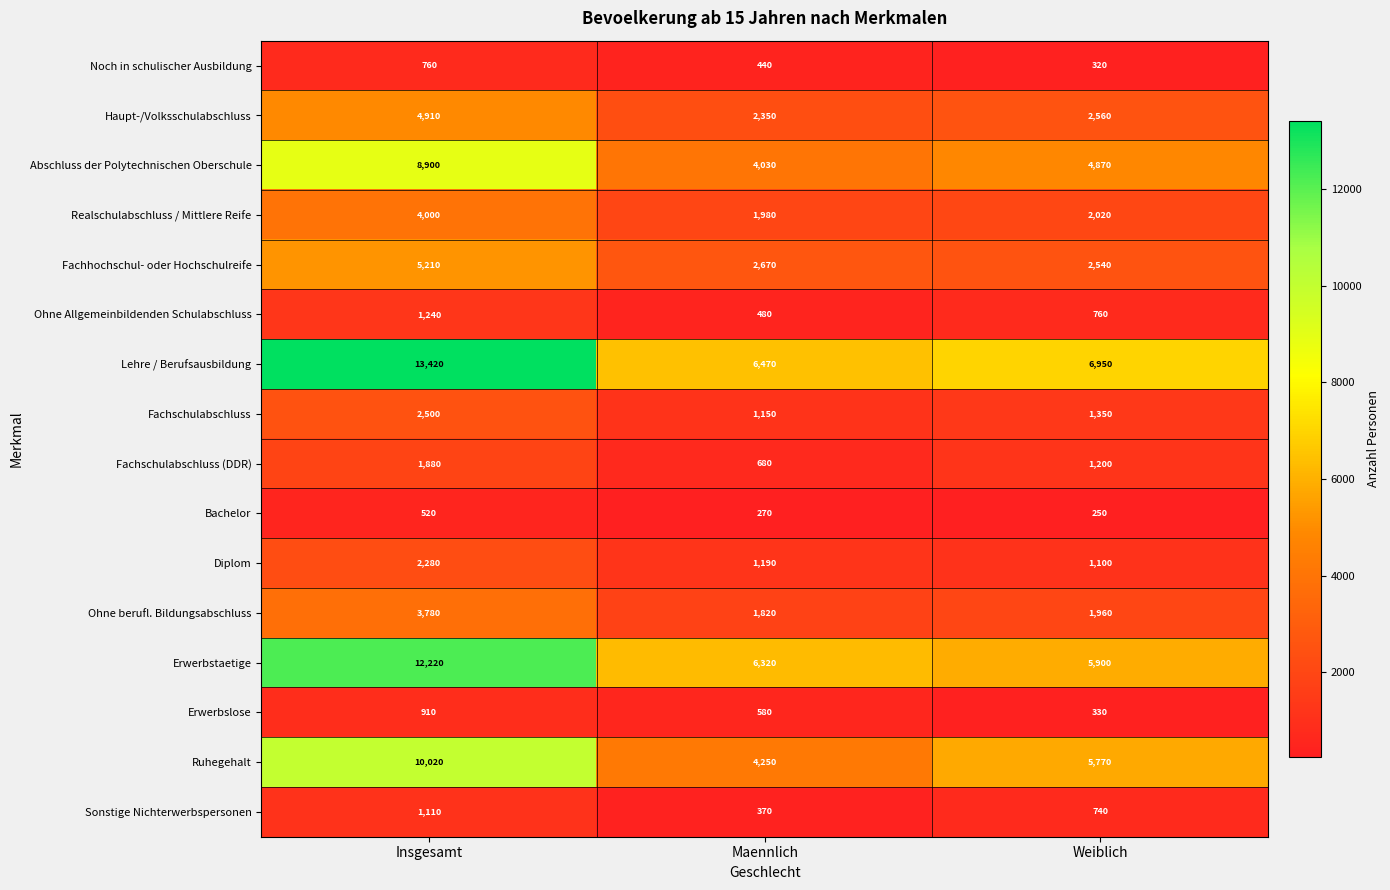

What is the maximum value shown in the chart?

13420